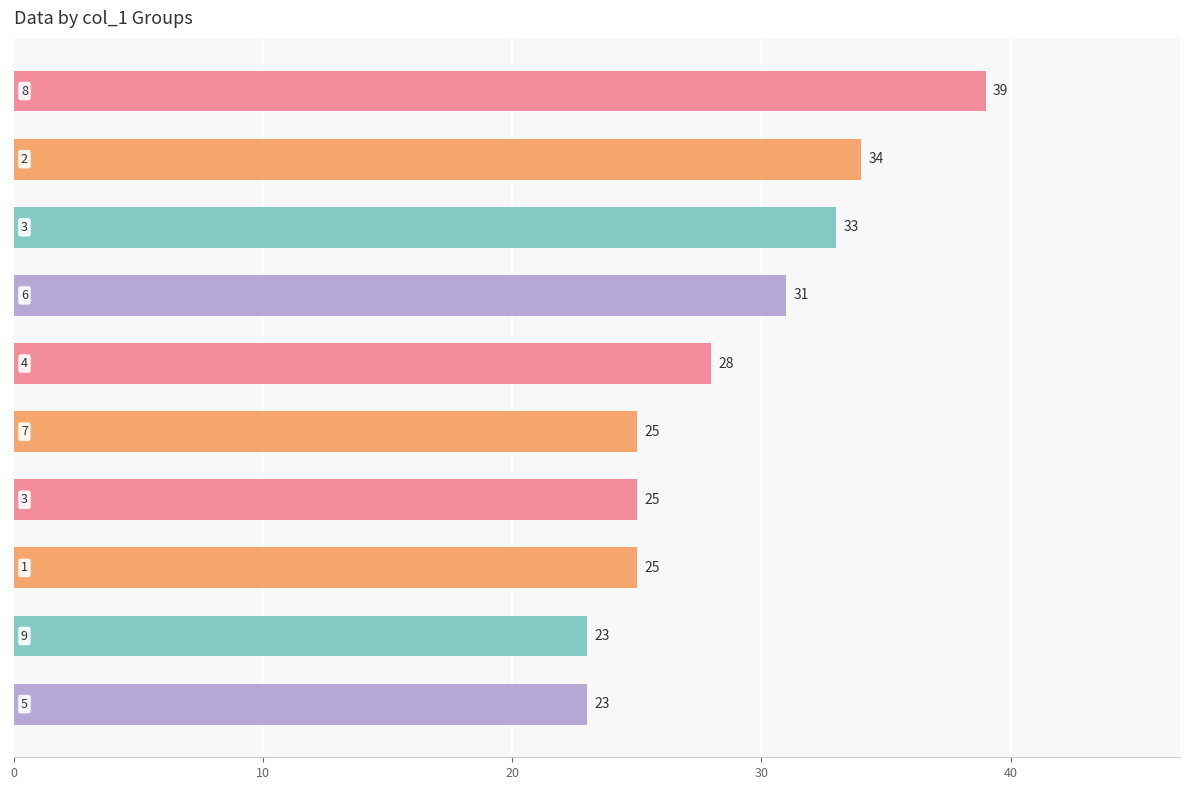

How many data points are less than 28?

5